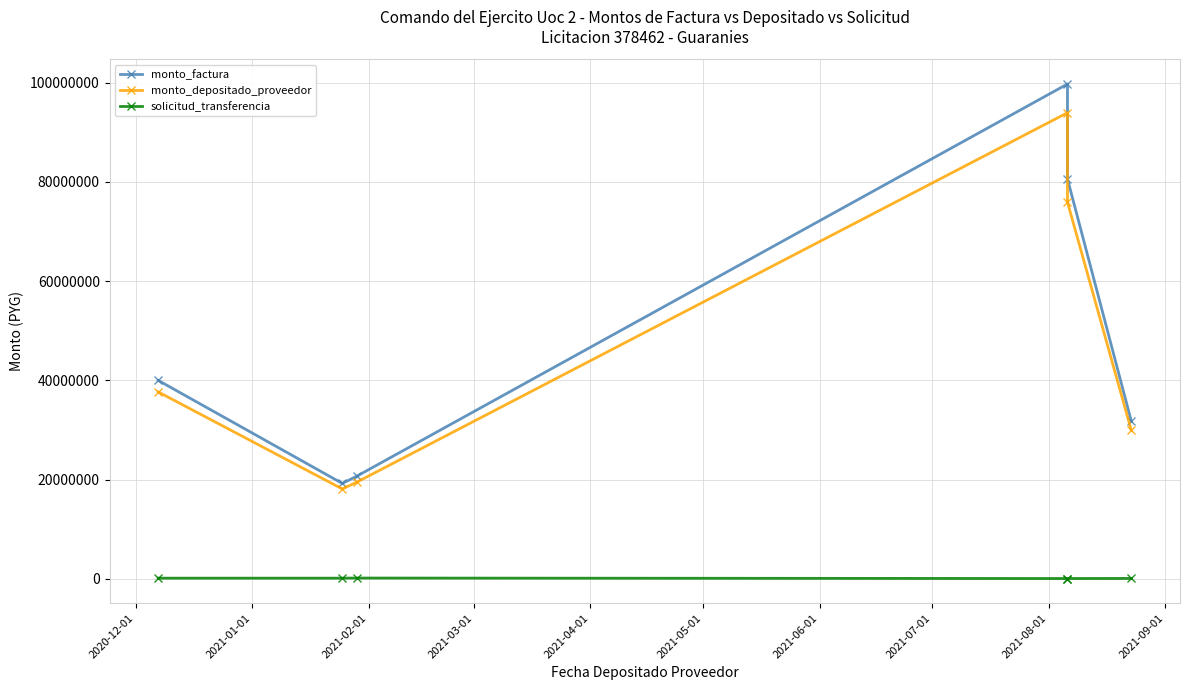

Which series has the largest range (max minus min)?

monto_factura